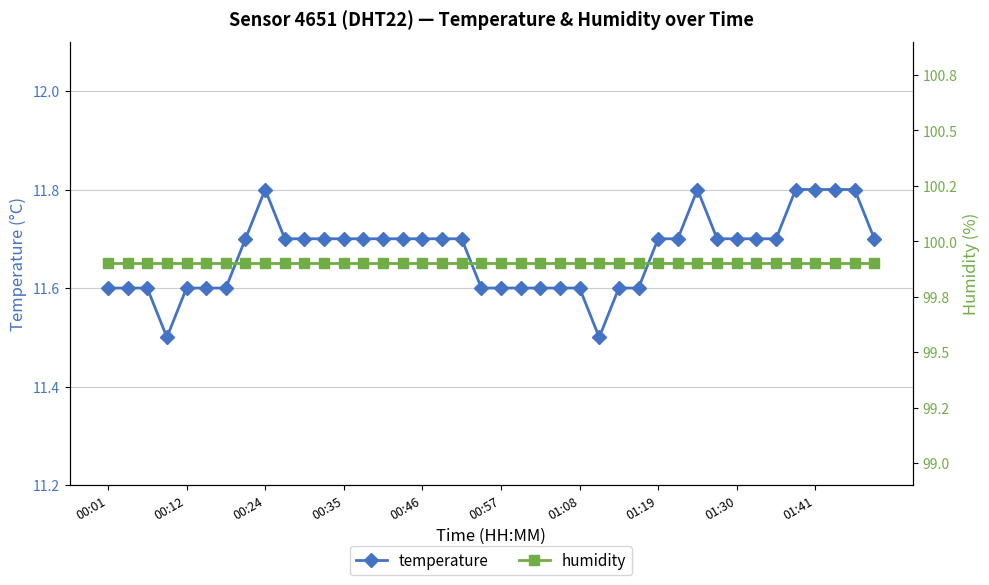

True or false: humidity and temperature intersect in this chart.

False